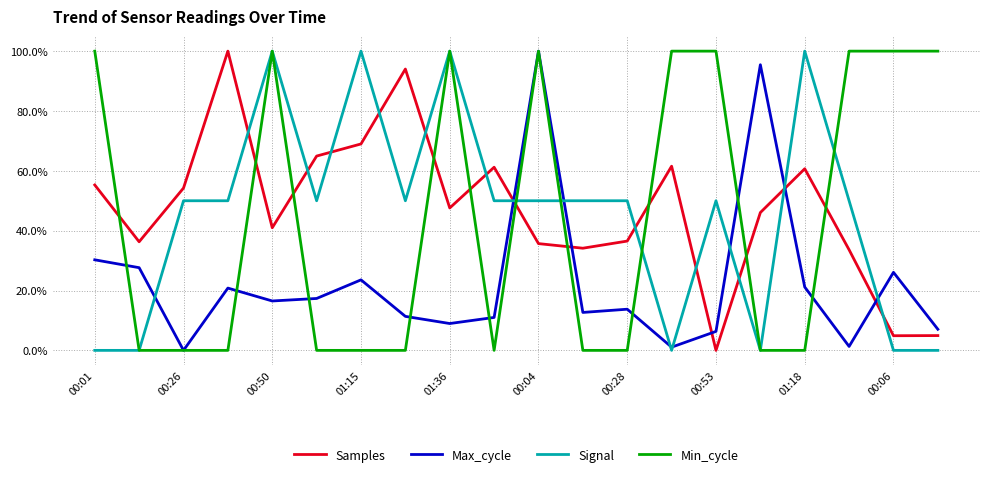

Which series has the largest range (max minus min)?

Samples